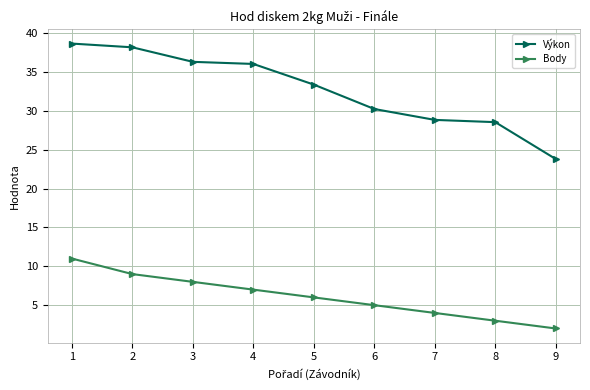

At which category is the sum across all series the highest?

1